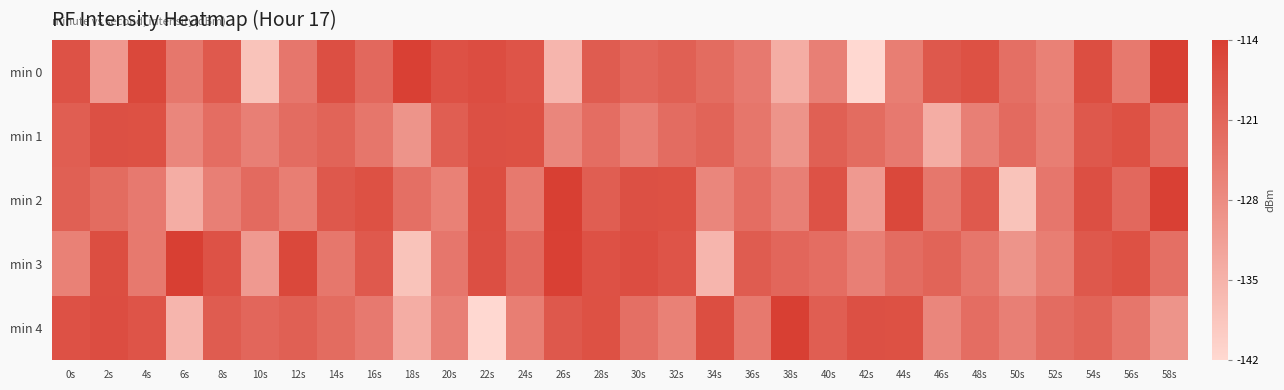

List the series in order of their peak value, lowest first.

min 1, min 0, min 2, min 3, min 4